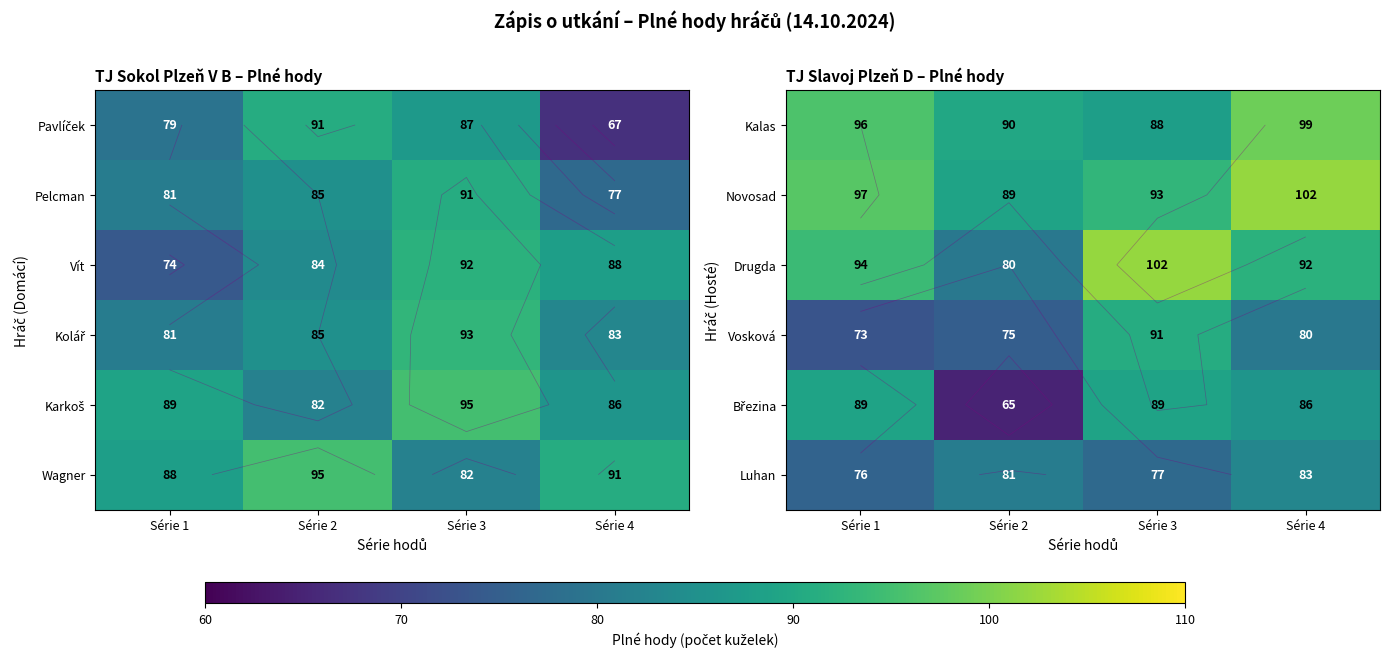

How many values in the Vosková series exceed 80?

1